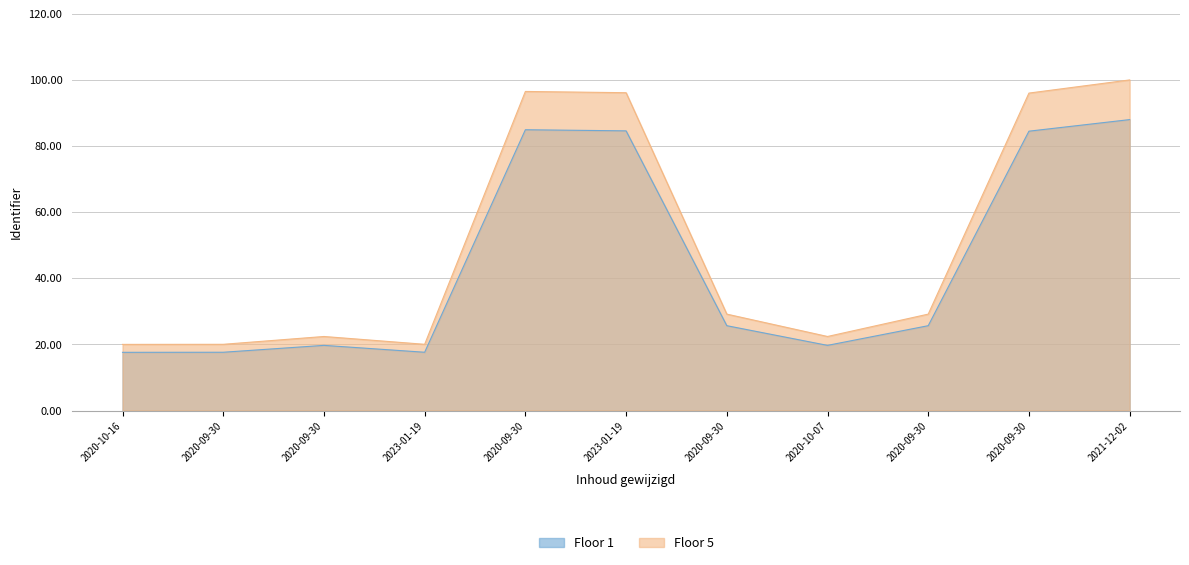

At which category does the data reach its first local valley?

2023-01-19